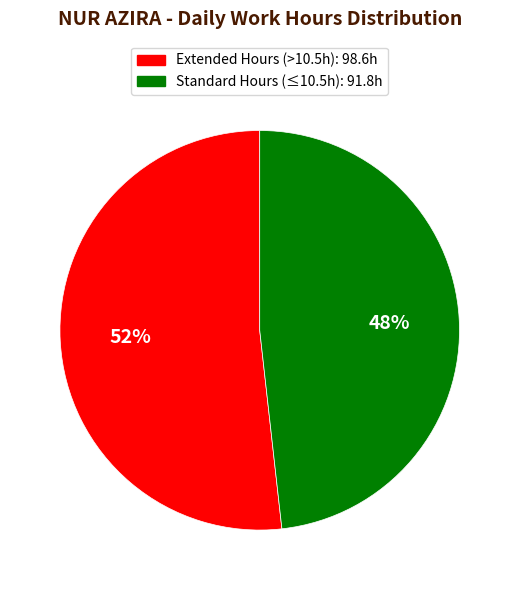

Is there a majority slice in this chart?

Yes